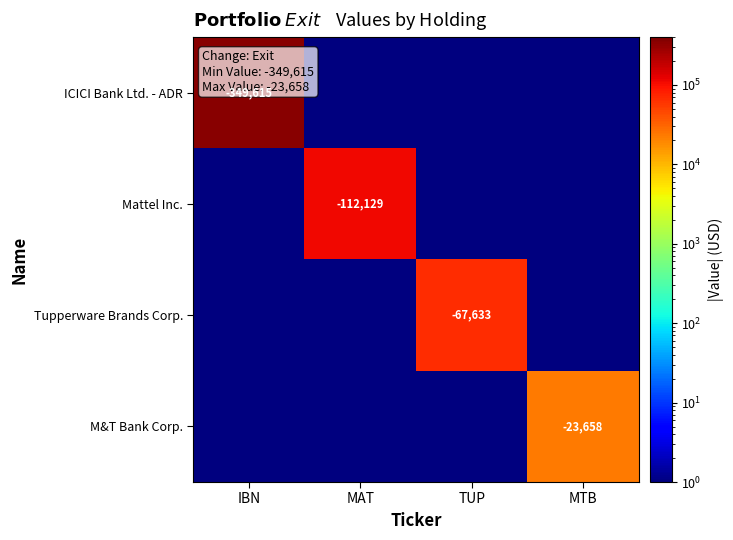

The value of Mattel Inc. at MAT is -112129. True or false?

True